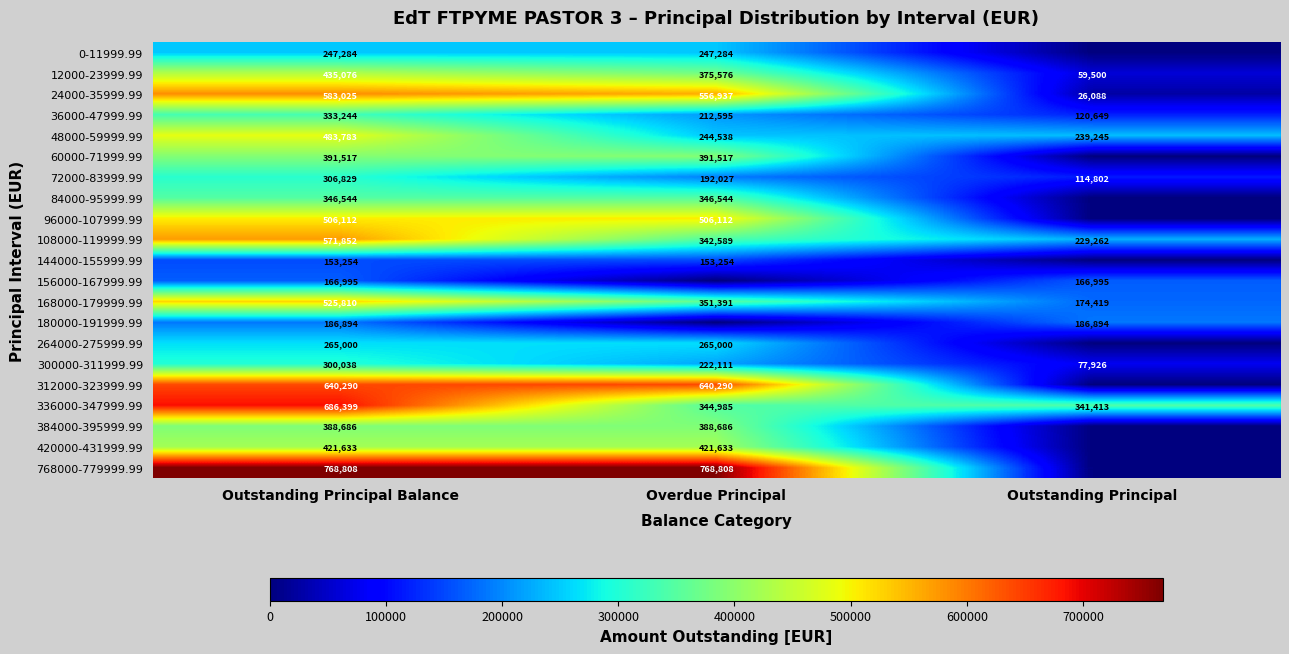

At which category does the chart reach its peak across all series?

Outstanding Principal Balance